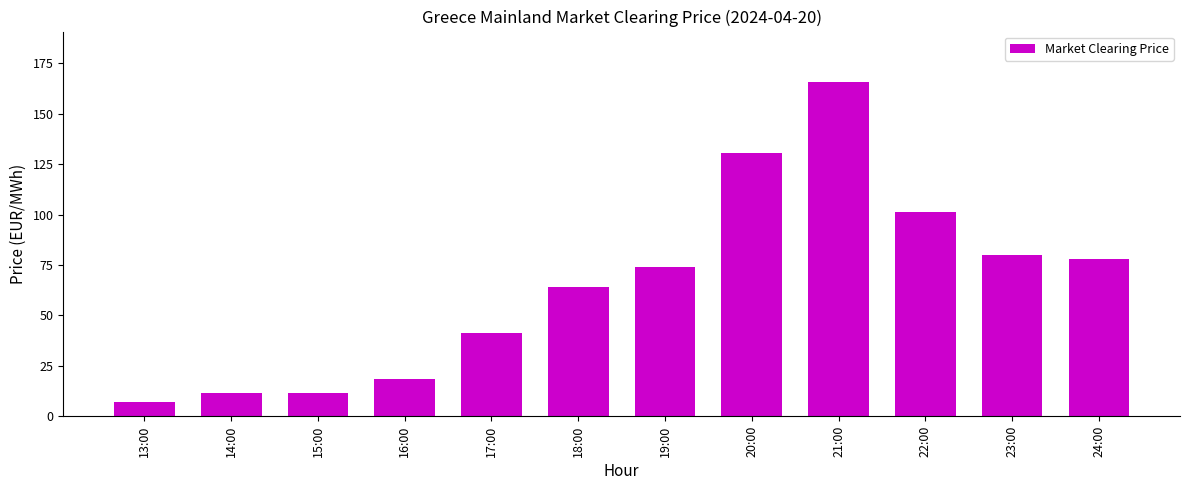

What is the sum of the values at 21:00 and 20:00?

296.5